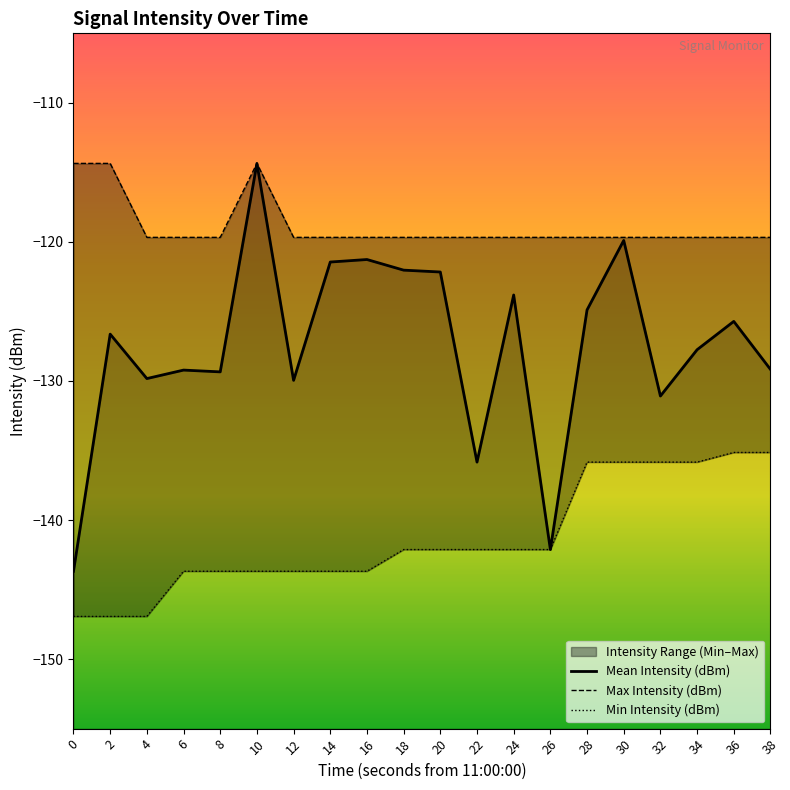

Does the chart have visible grid lines?

No